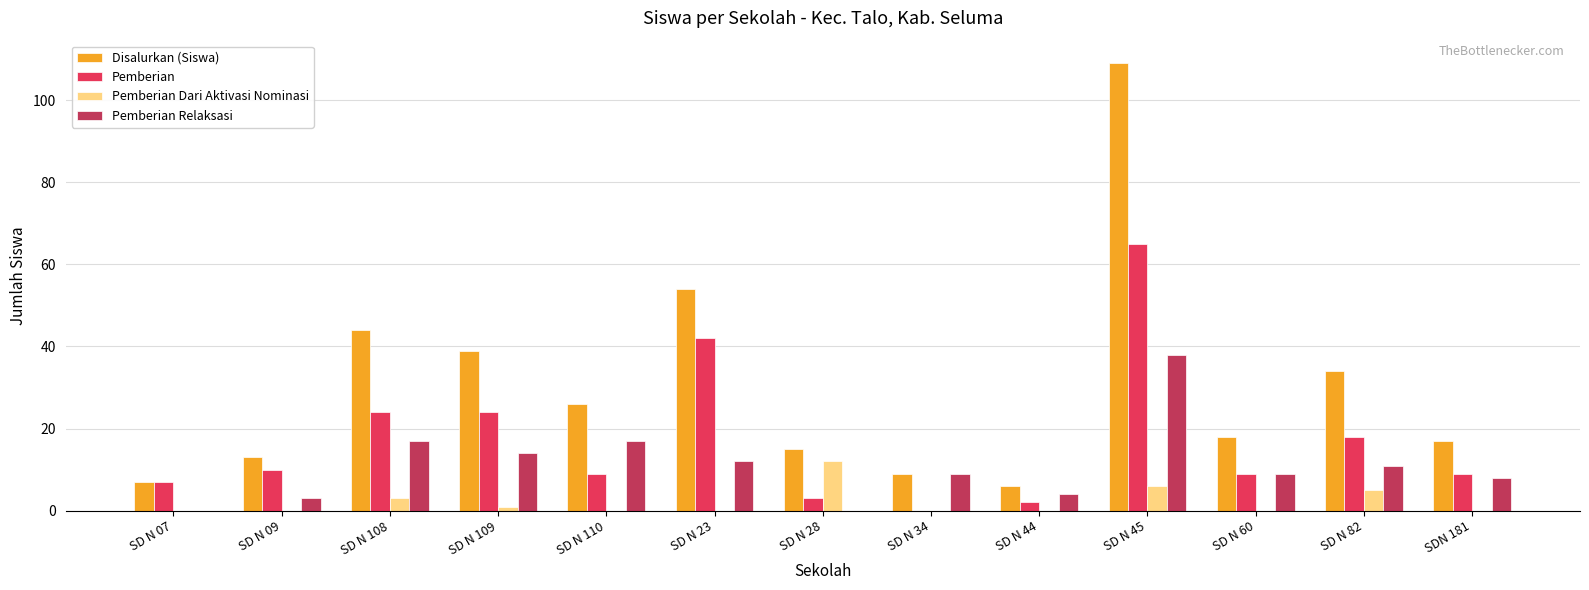

Reading left to right, list all the values displayed in this chart.

Disalurkan (Siswa): 7	13	44	39	26	54	15	9	6	109	18	34	17
Pemberian: 7	10	24	24	9	42	3	0	2	65	9	18	9
Pemberian Dari Aktivasi Nominasi: 0	0	3	1	0	0	12	0	0	6	0	5	0
Pemberian Relaksasi: 0	3	17	14	17	12	0	9	4	38	9	11	8